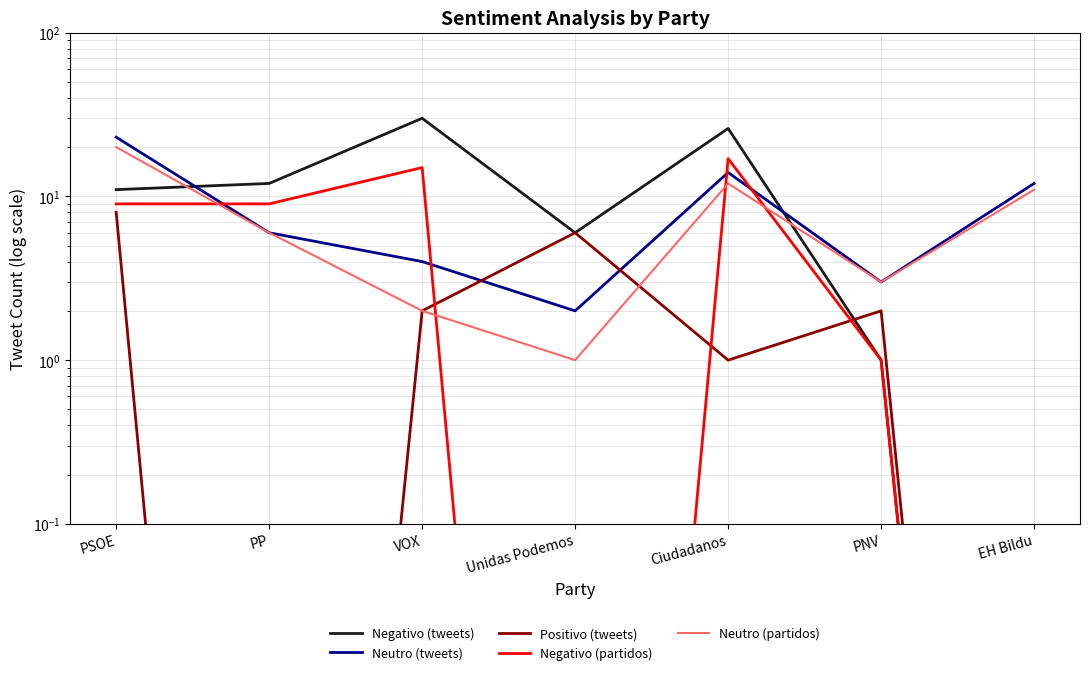

At which category is the sum across all series the highest?

PSOE